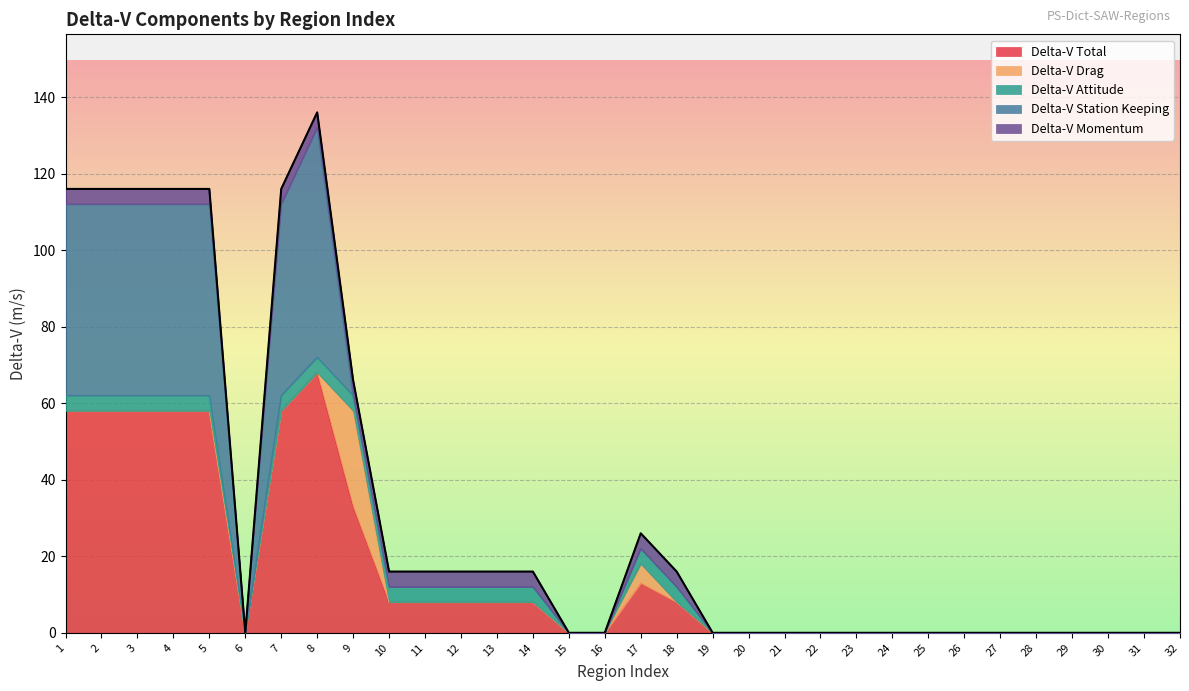

True or false: Delta-V Total has more than 2 points higher than both neighbors.

False